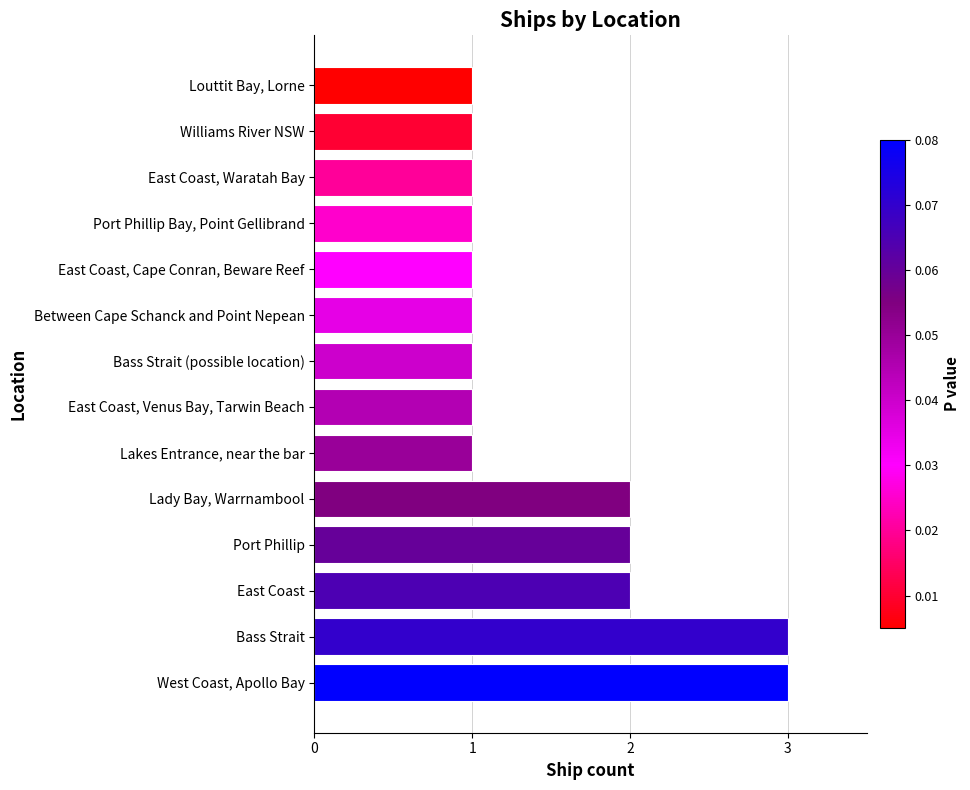

What is the maximum value shown in the chart?

3